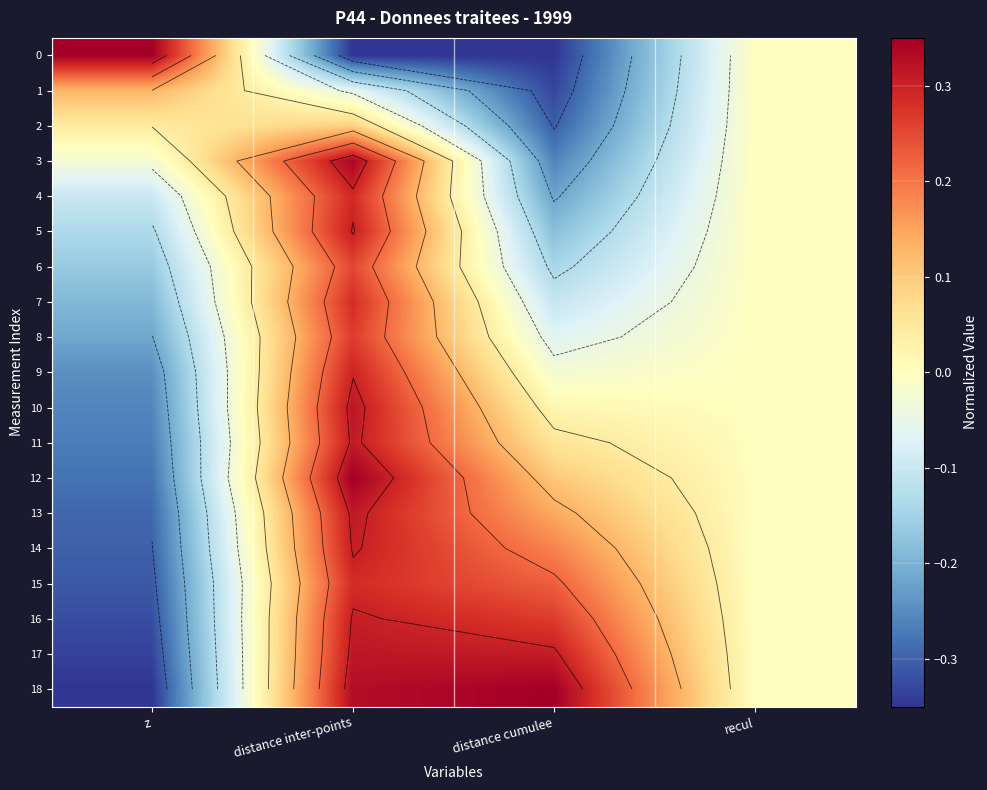

Where is 6 nearest to the value 0?

recul